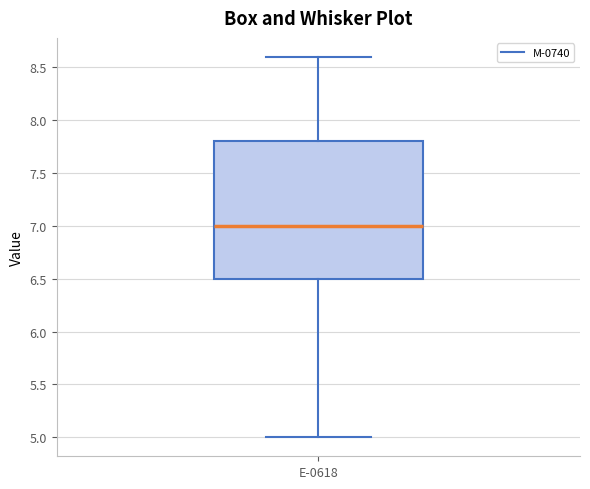

Transcribe this box plot: give where the median line is, the range the box spans, and where the two whiskers end, as read against the y-axis. The values are not printed on the chart, so give them approximately, as read against the axis.

median 7.0, box 6.5 to 7.8, whiskers 5.0 to 8.6